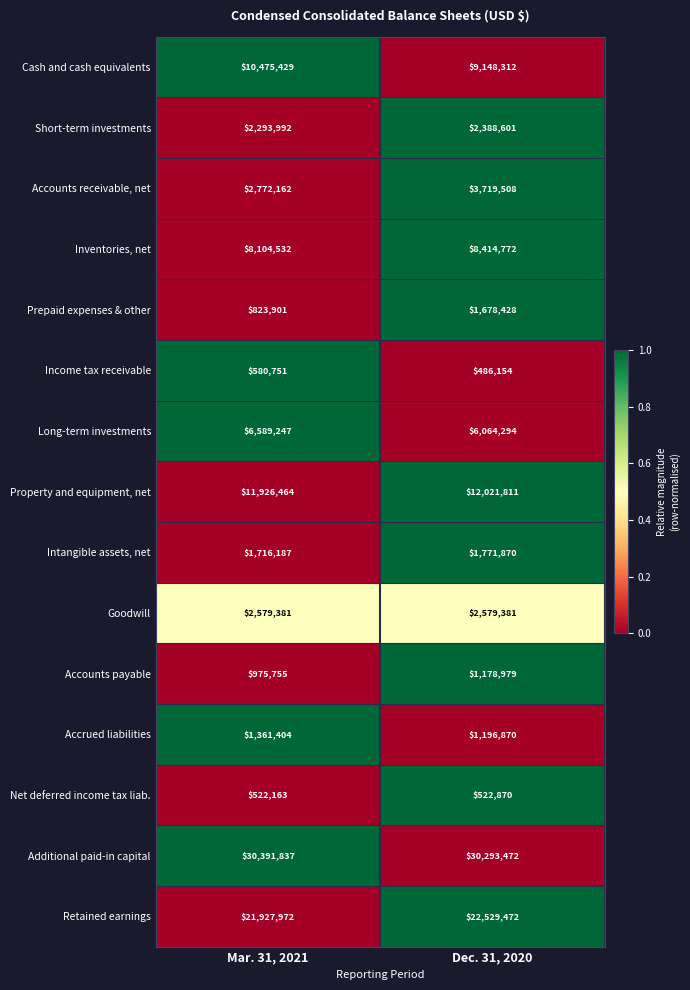

How many data points does each series have?

2